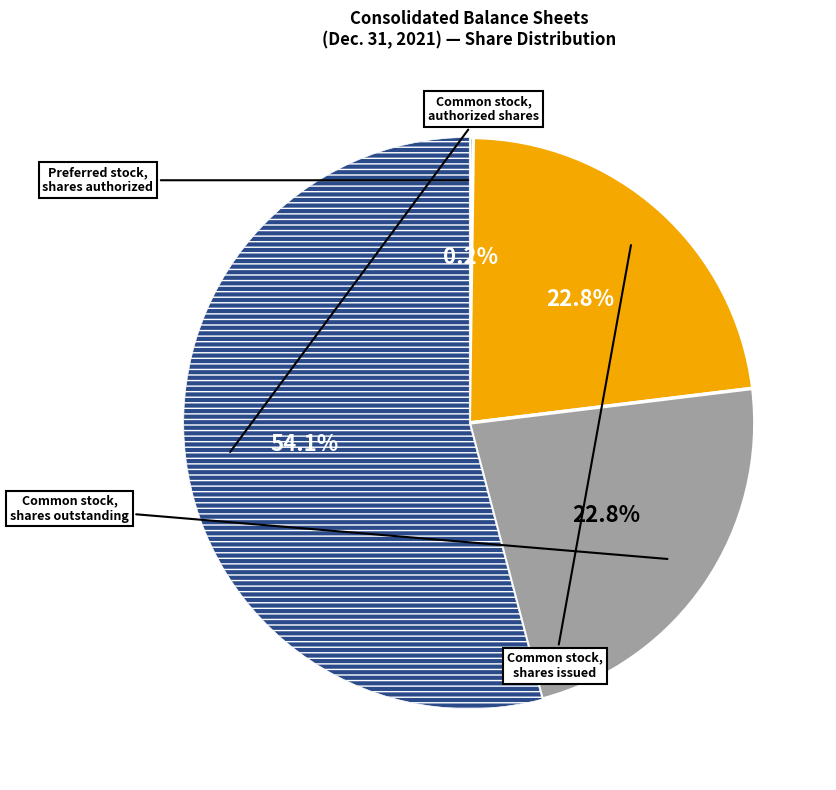

Is there any slice that represents more than half of the pie?

Yes